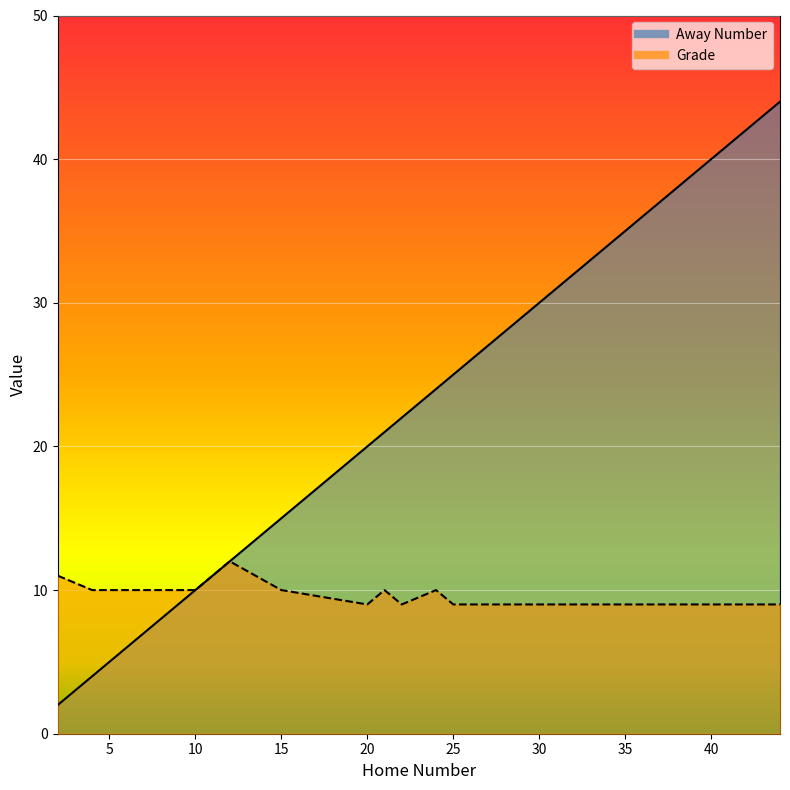

What is the difference between the Grade values at 15 and 33?

1